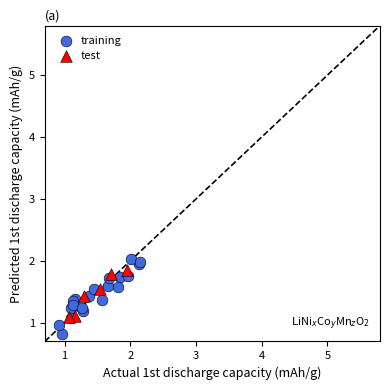

Which series contains the lowest Y value?

training